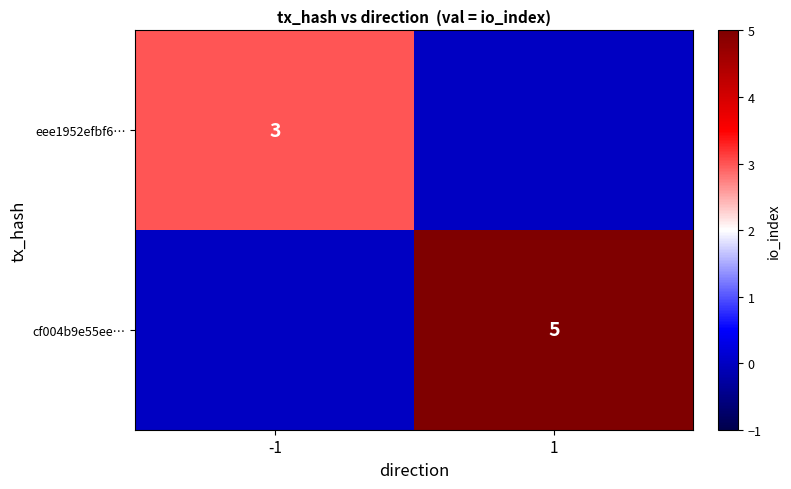

The eee1952efbf6… series shows 3 at -1. True or false?

True